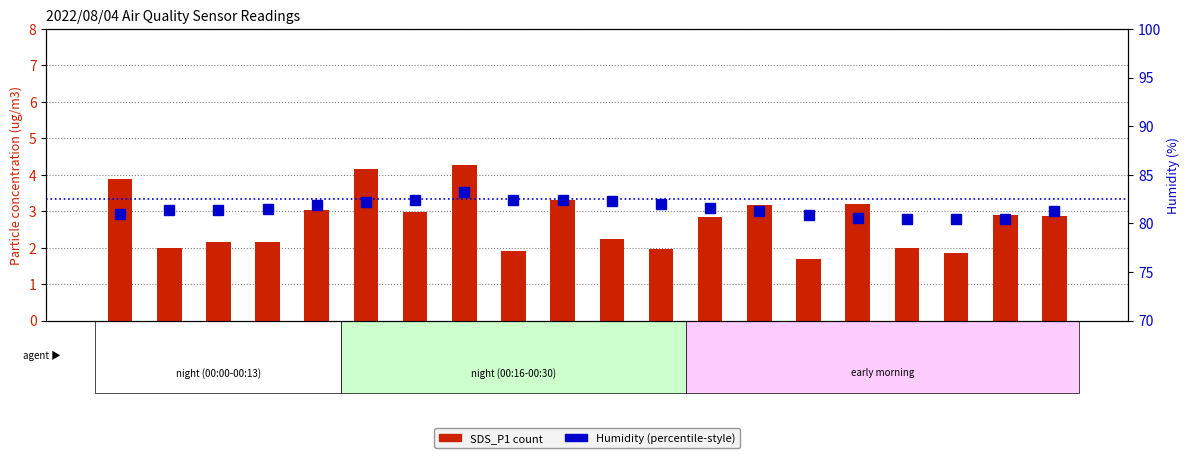

Is the value of SDS_P1 (count) at 00:05 greater than the value of Humidity (%) at 00:38?

No